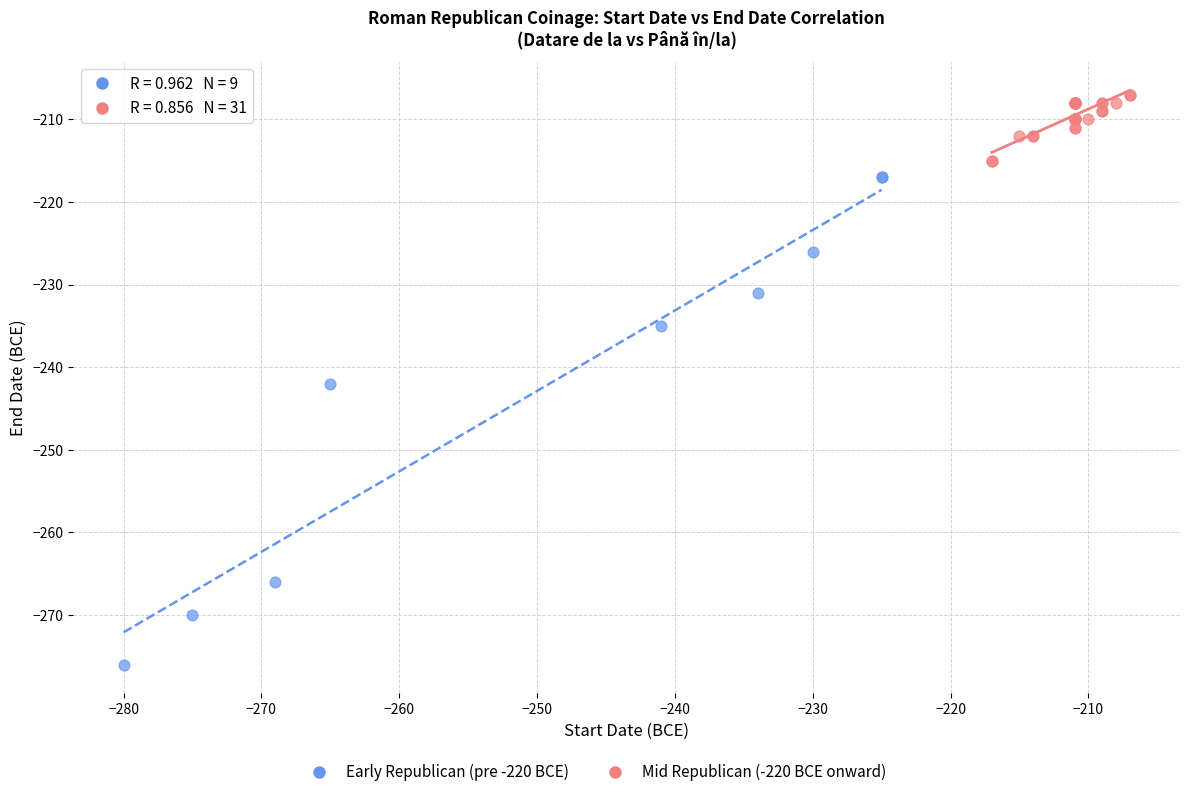

Which series has the widest spread of Y values?

Early Republican (pre -220 BCE)